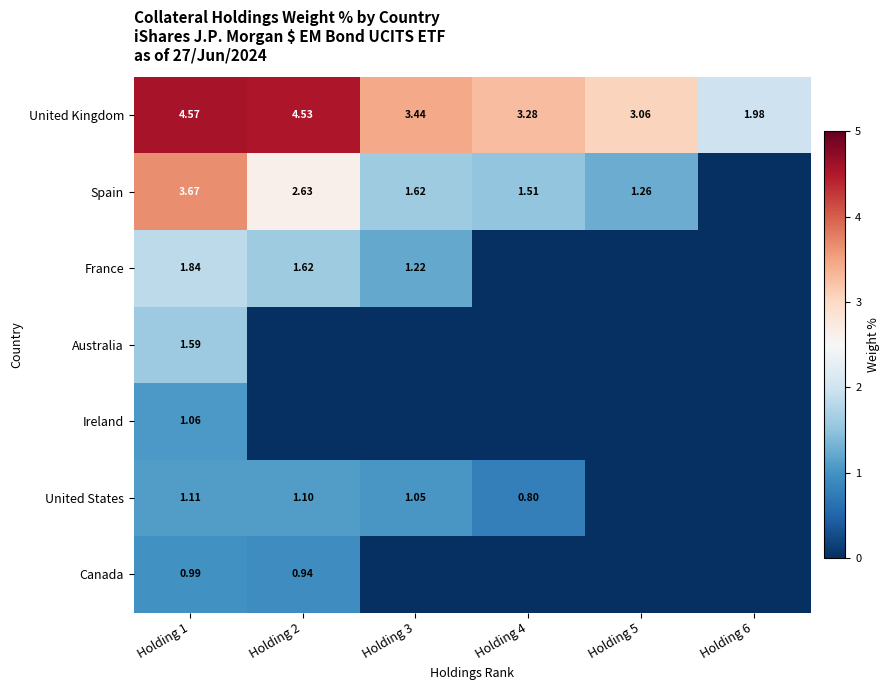

How many data points in United Kingdom are above 3?

5